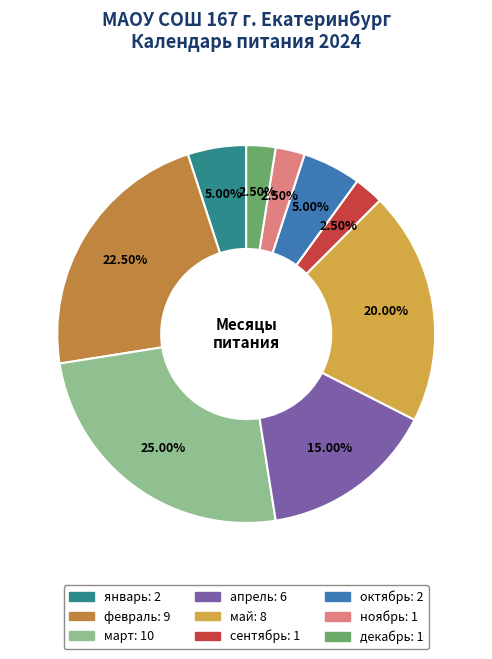

Between октябрь and май, which is larger?

май